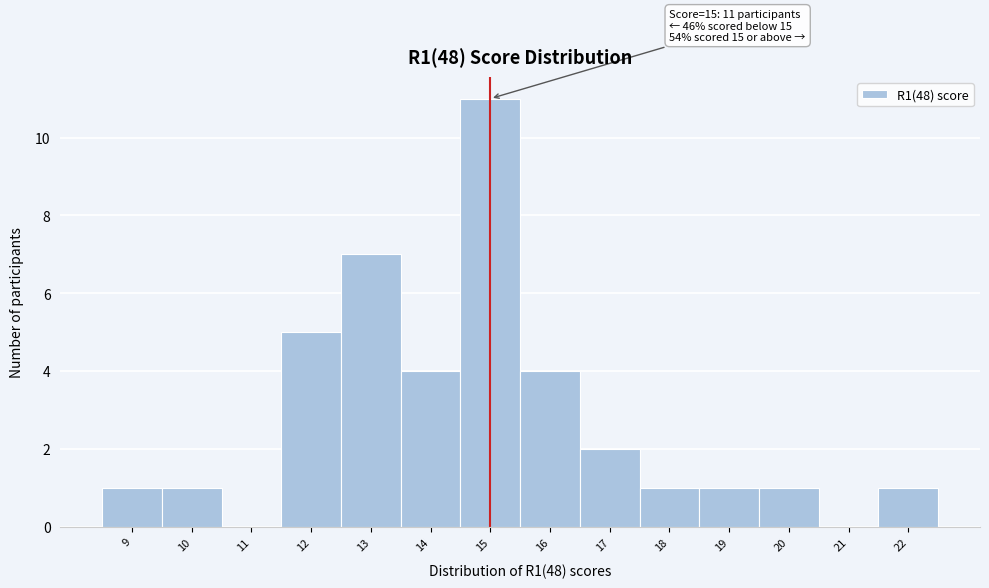

Which range on the x-axis has the tallest bar?

14.5 to 15.5